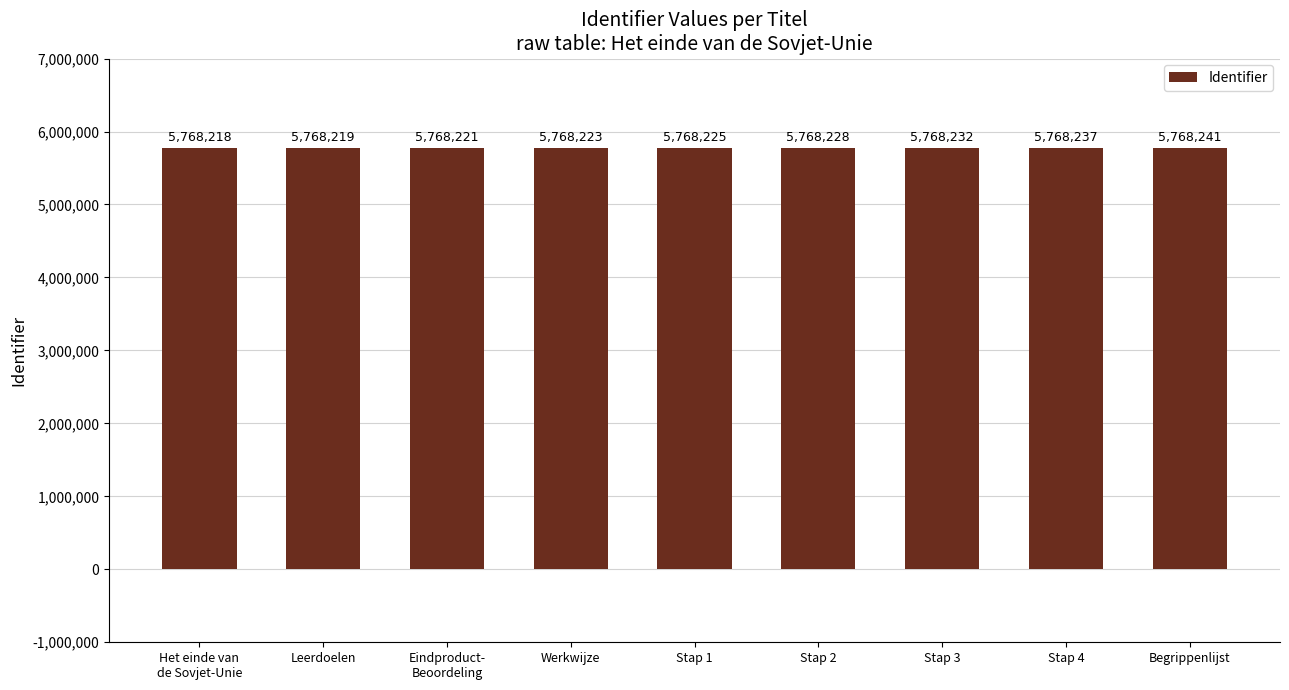

How many series are shown in this chart?

1